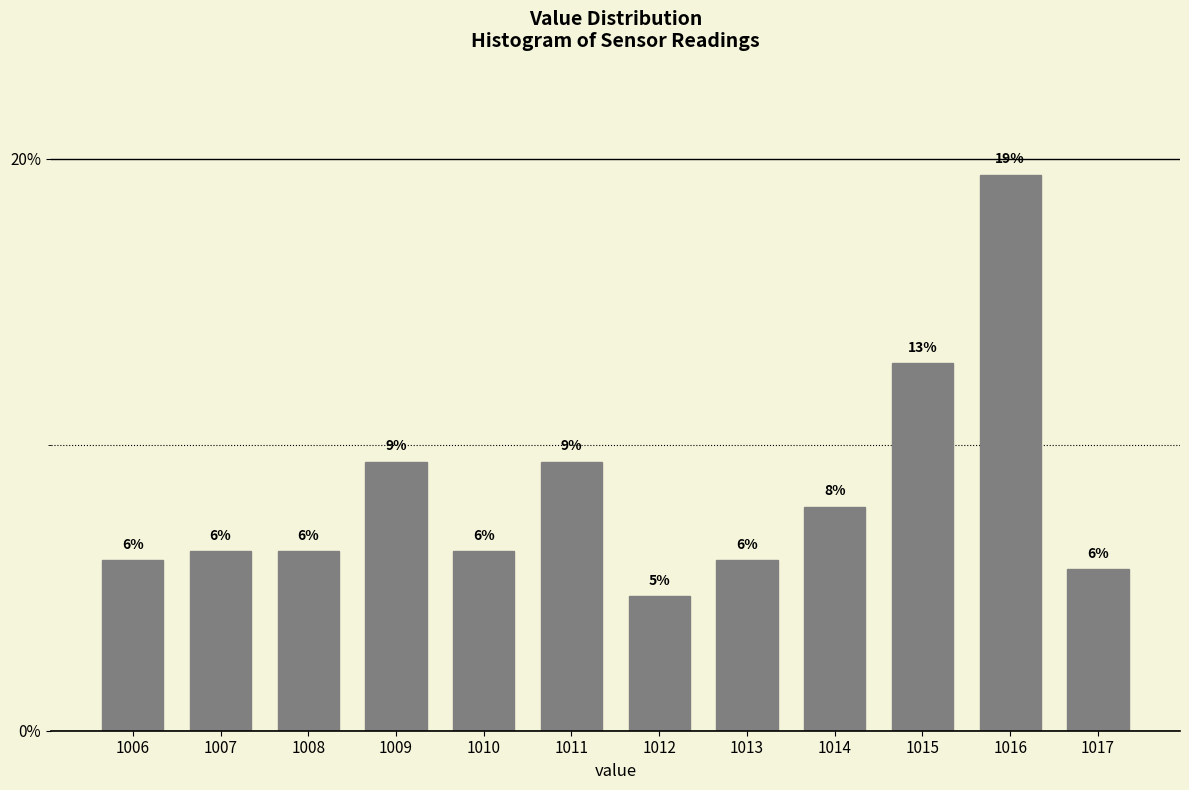

The chart shows a value of 8.0 at 1012. True or false?

False